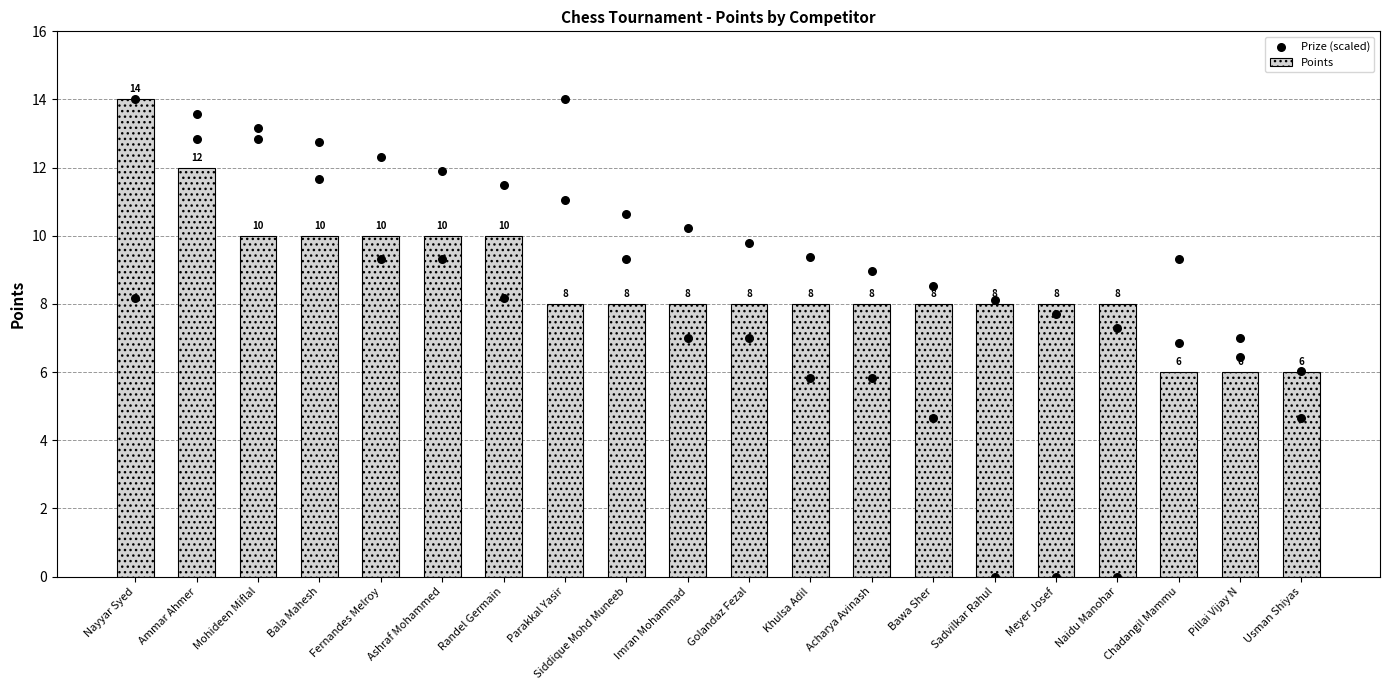

Which series reaches the minimum Y coordinate?

Points